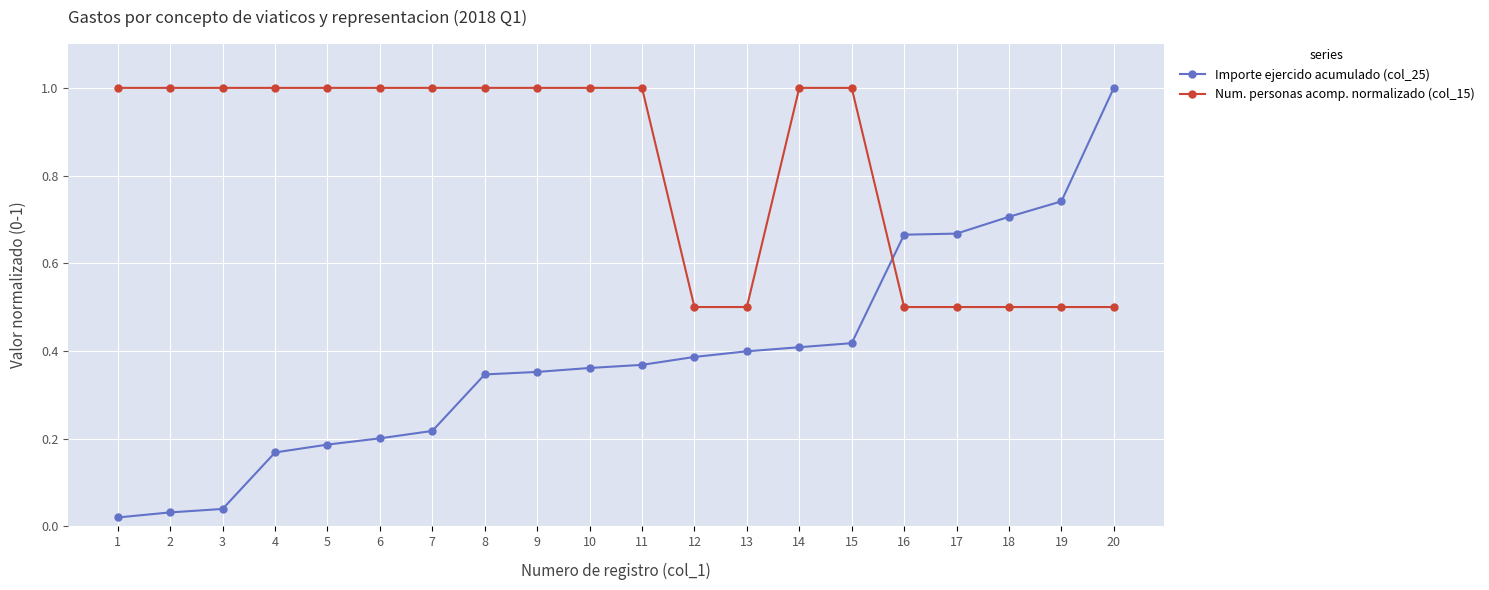

At 6, list the series in order from smallest to largest.

Importe ejercido acumulado (col_25), Num. personas acomp. normalizado (col_15)